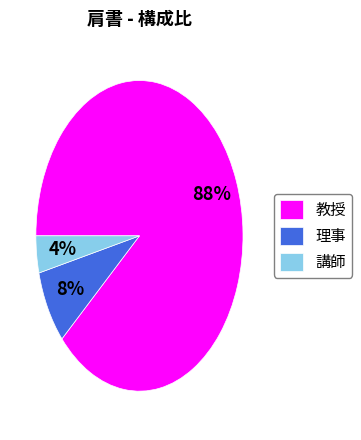

Is there a majority slice in this chart?

Yes